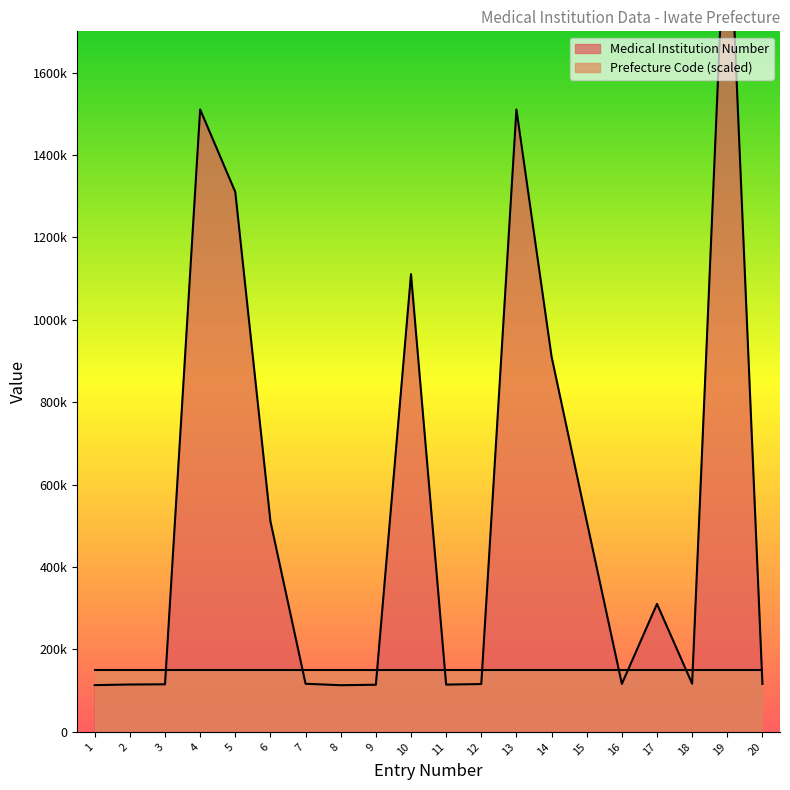

Which category has the highest value across all series?

19